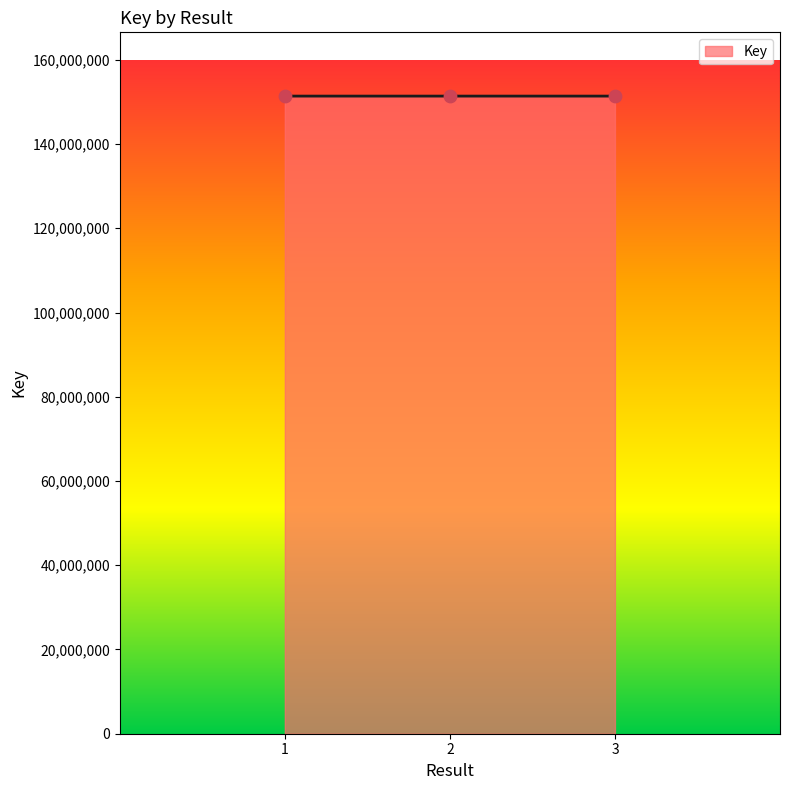

Approximately how many times larger is the value at 3 compared to 2?

1.0